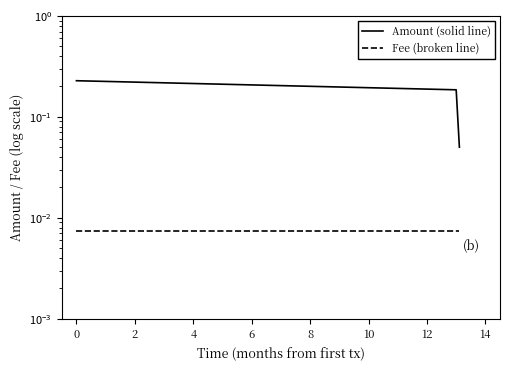

The Fee (broken line) series shows 0.0 at 0. True or false?

True